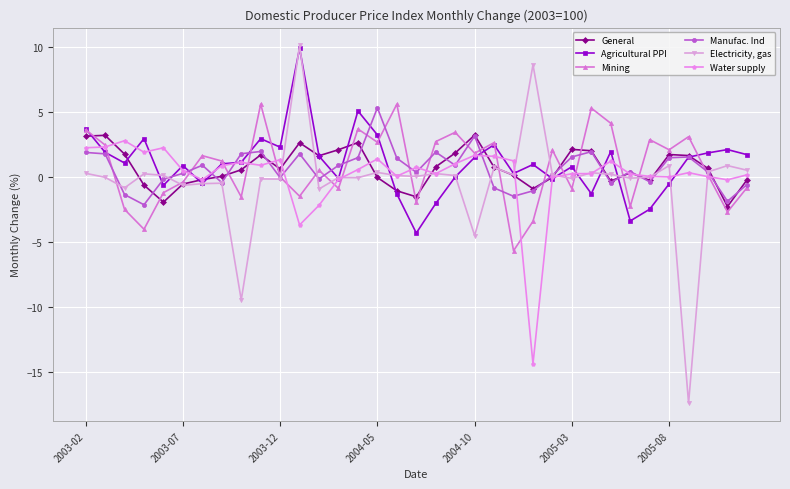

Which series has the largest range (max minus min)?

Electricity, gas